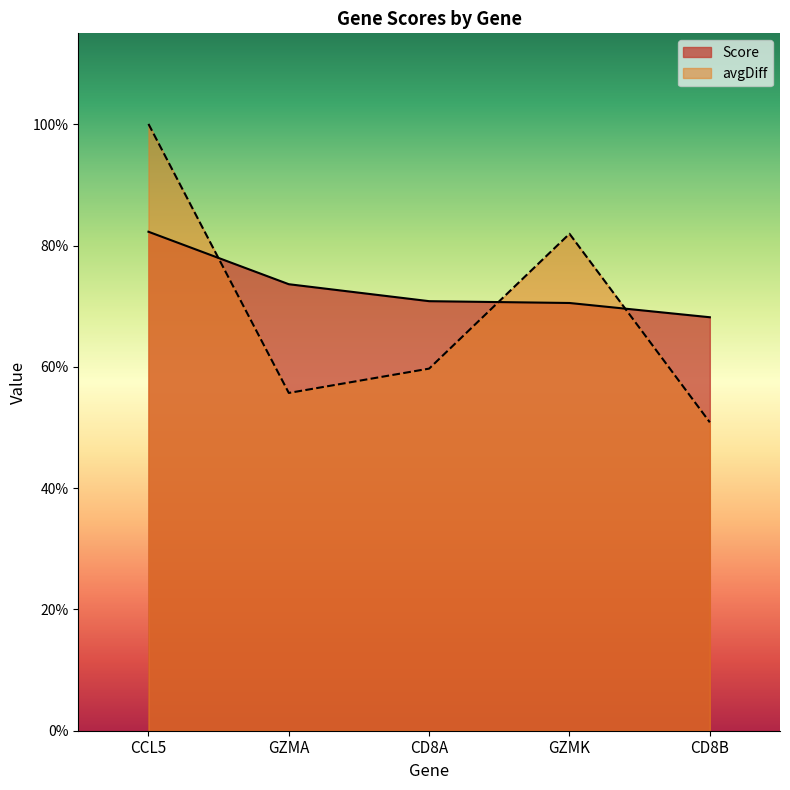

What is the difference between the second highest and minimum values in the Score series?

0.1